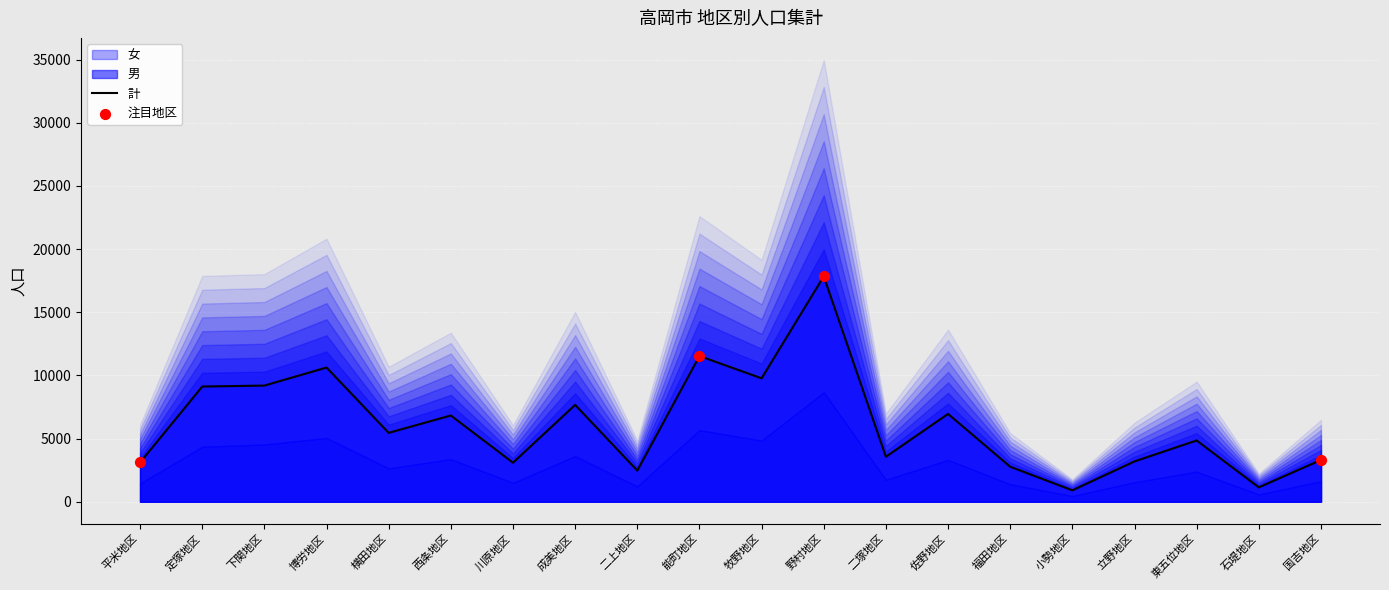

At how many categories does at least one series exceed 787?

20